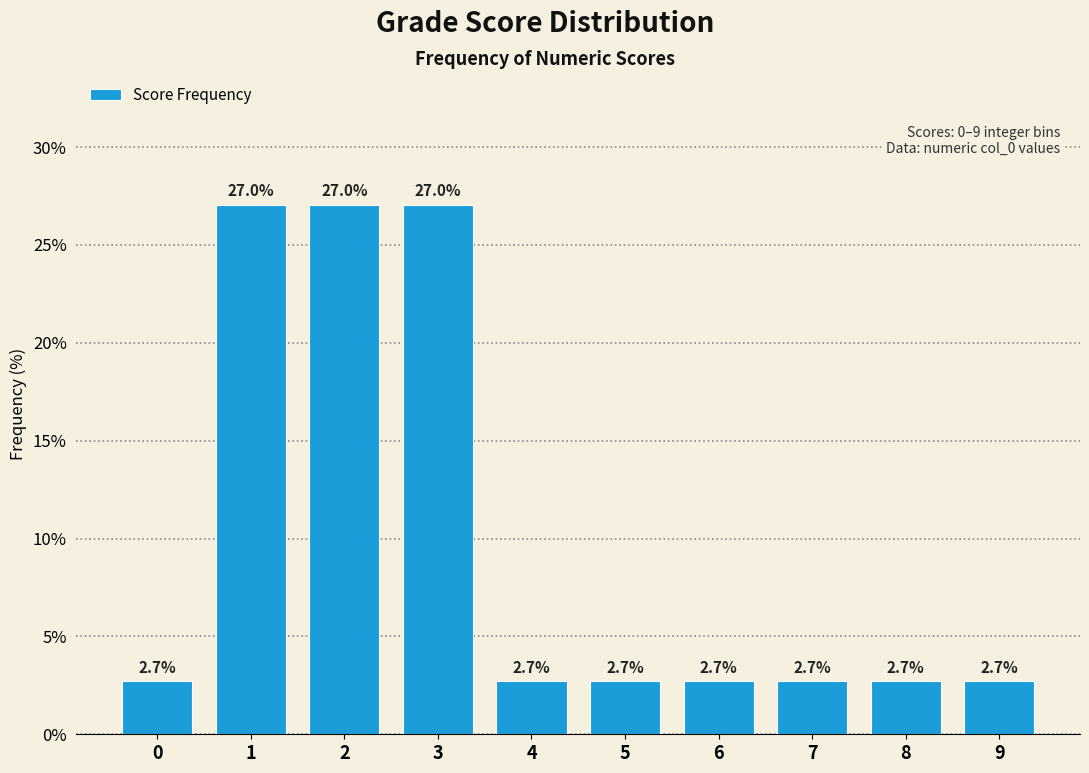

Reading right to left, transcribe all the data shown in this chart.

2.7	2.7	2.7	2.7	2.7	2.7	27.0	27.0	27.0	2.7